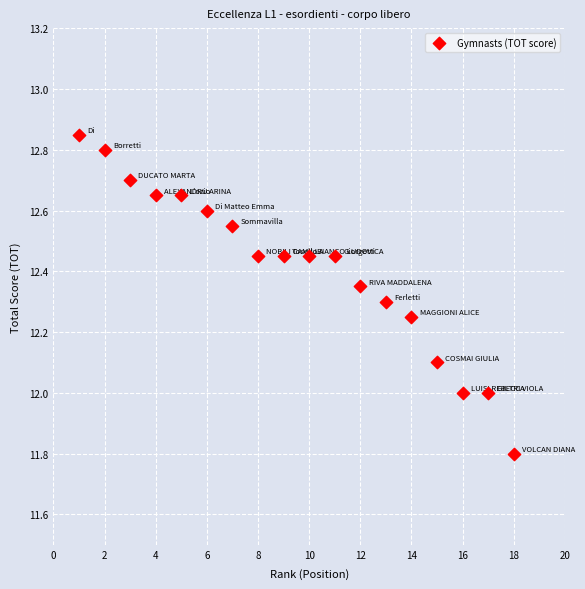

What is the range of X values (max minus min)?

17.0